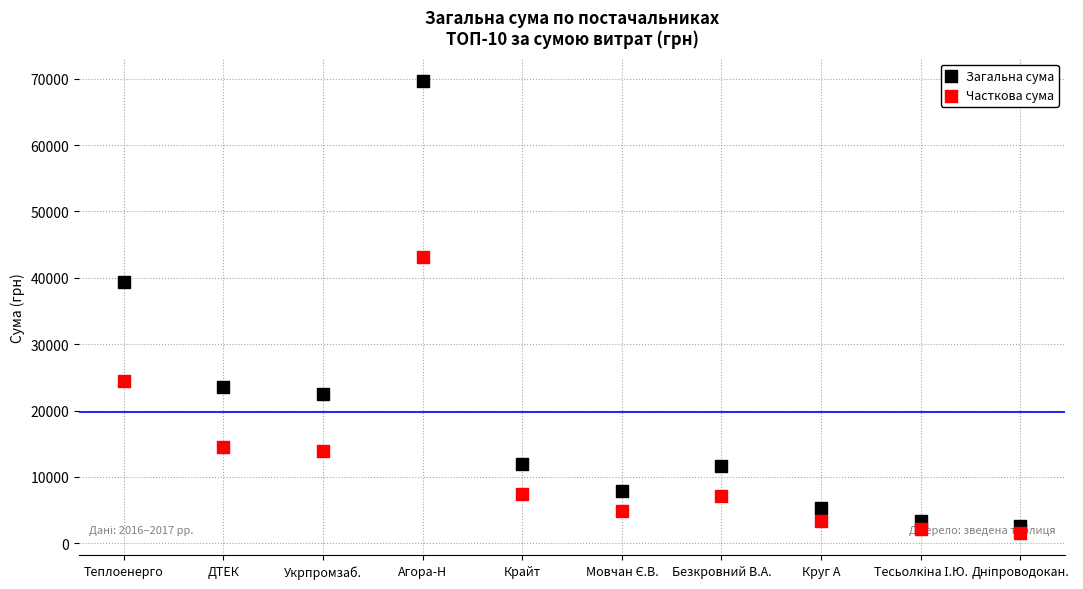

At how many categories does at least one series exceed 29742?

2